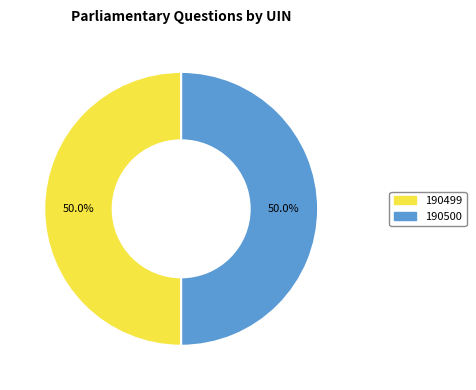

To the nearest percent, what percentage of the pie is 190500?

50%